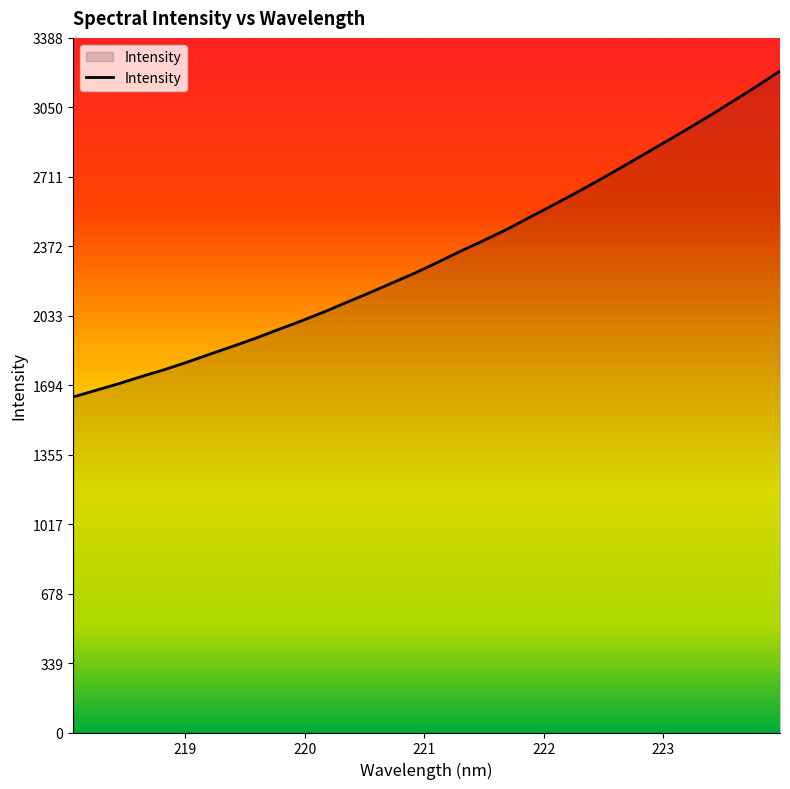

What is the minimum value shown in the chart?

1636.6